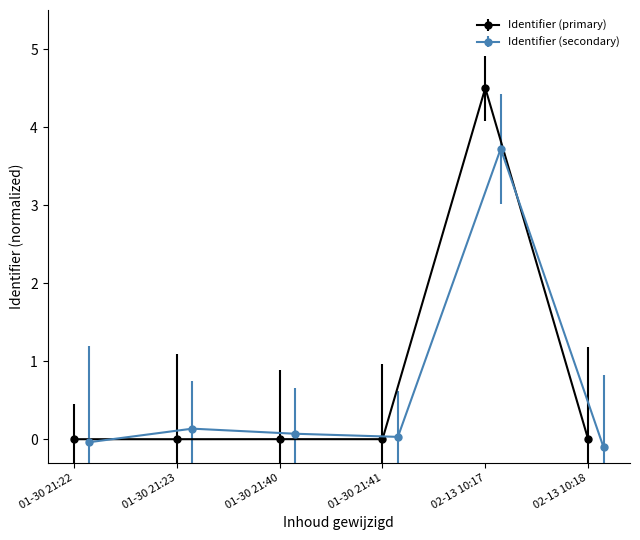

The Identifier (primary) series shows 0.0 at 01-30 21:22. True or false?

True